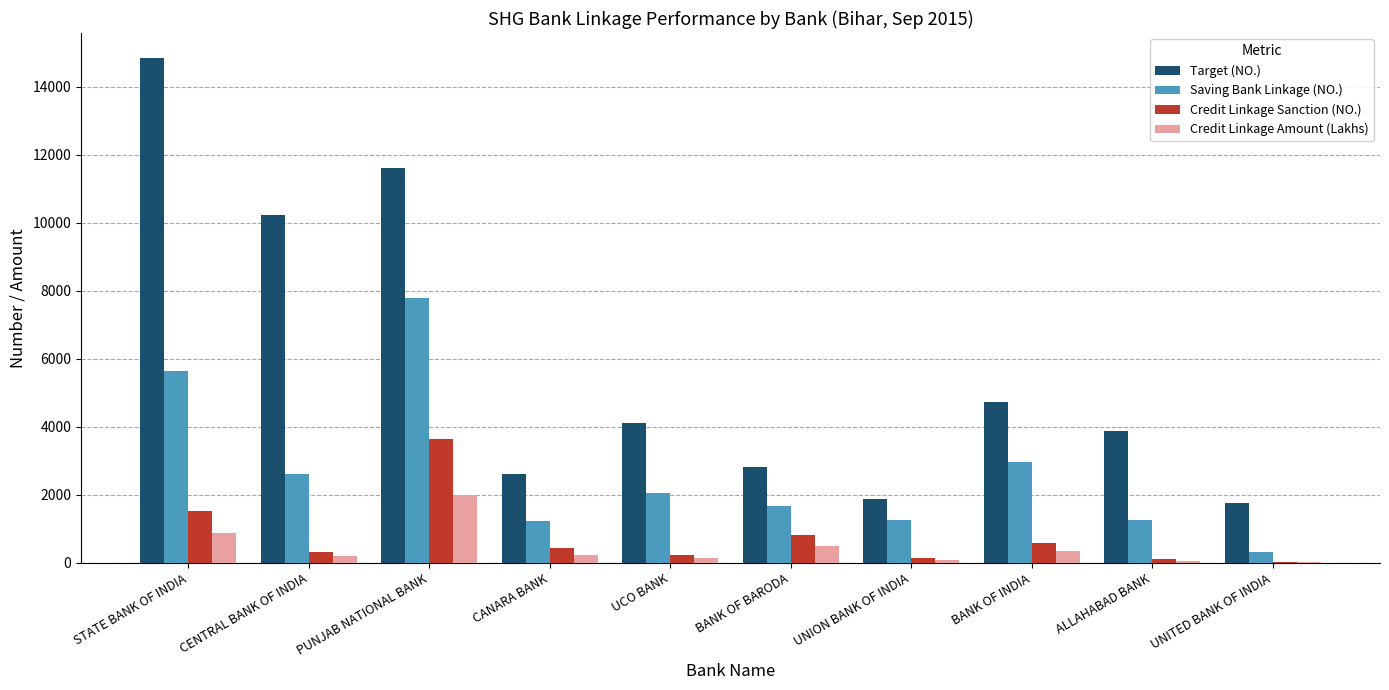

At which category is the sum across all series the highest?

PUNJAB NATIONAL BANK